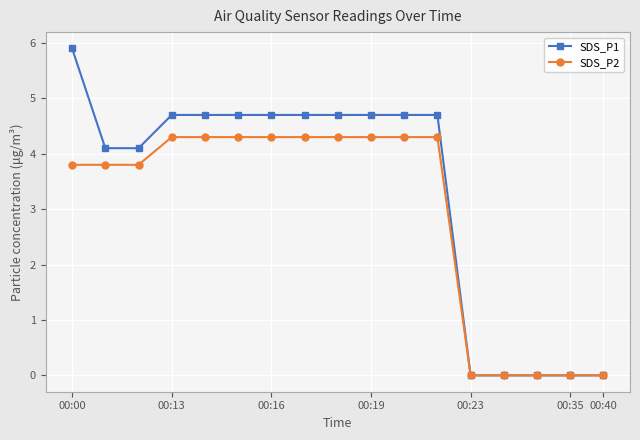

Which series has the largest total across all categories?

SDS_P1